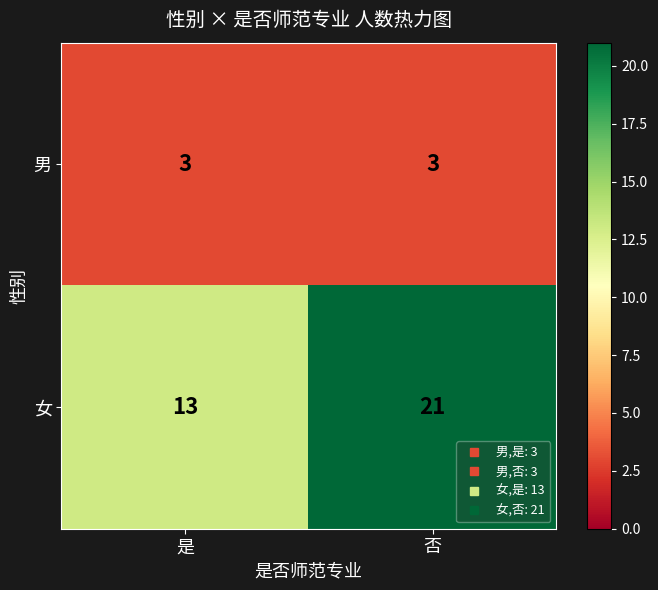

What is the difference between the highest and lowest values at 是?

10